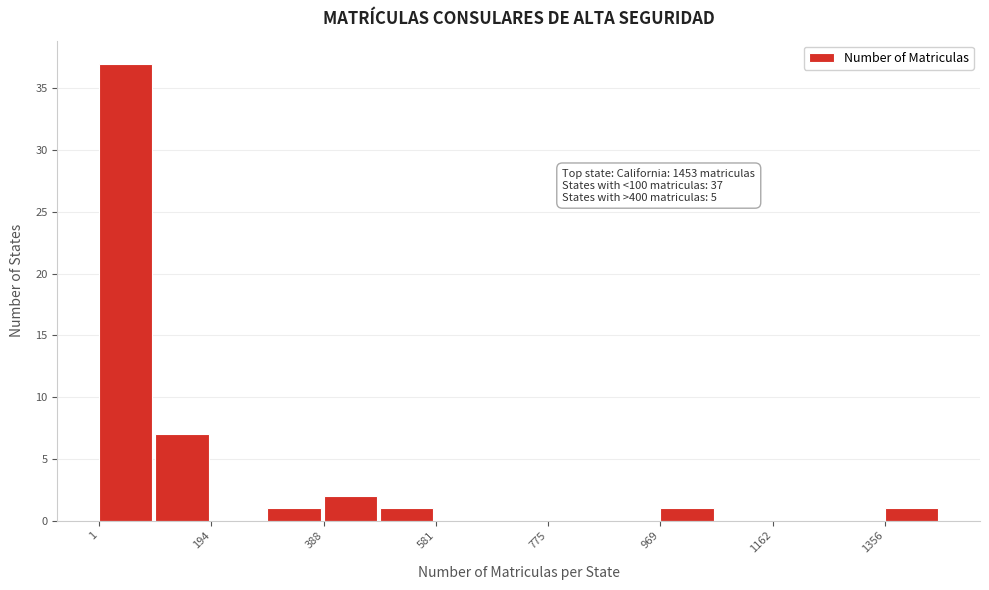

Over which range of the x-axis is the bar tallest?

0 to 100